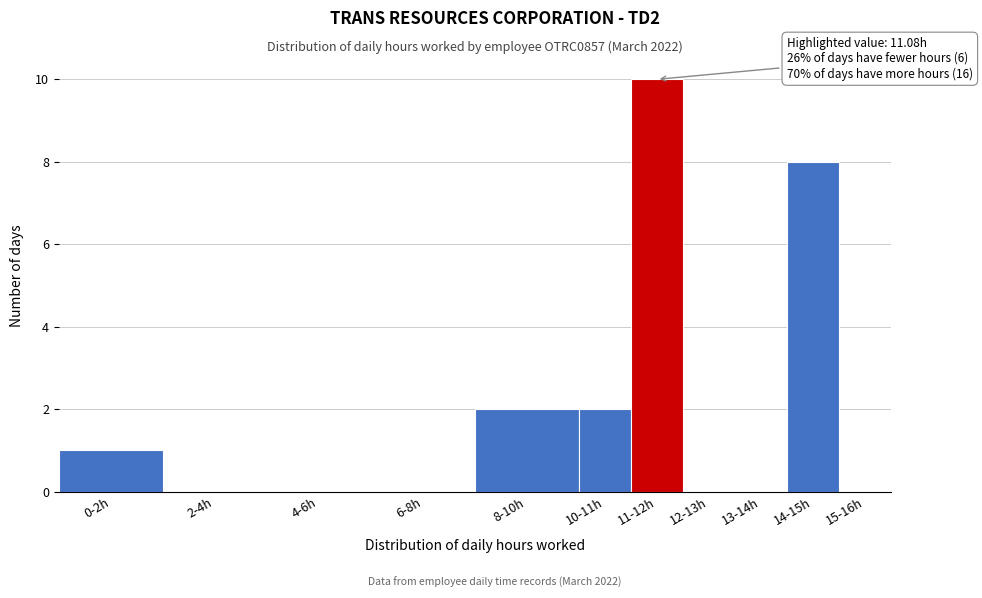

Reading left to right, list all the values displayed in this chart.

0-2h=1	2-4h=0	4-6h=0	6-8h=0	8-10h=2	10-11h=2	11-12h=10	12-13h=0	13-14h=0	14-15h=8	15-16h=0